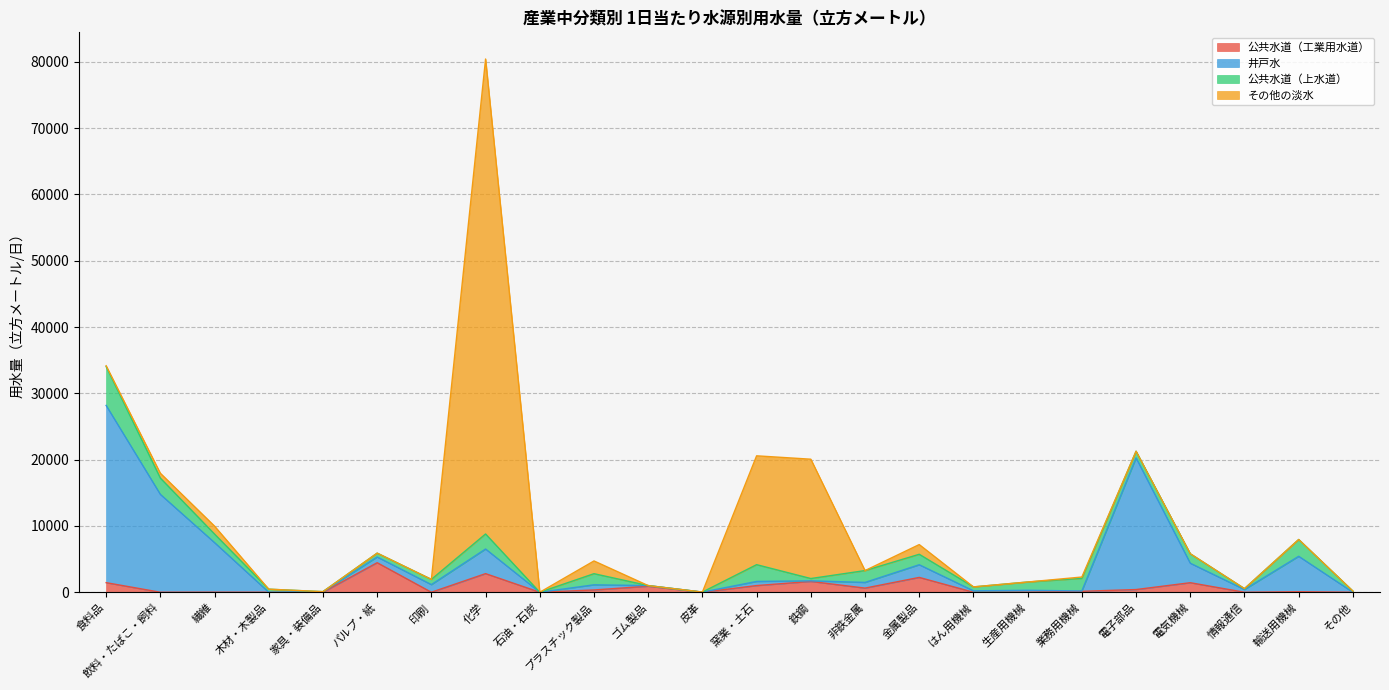

Which category has the lowest value in the 井戸水 series?

石油・石炭